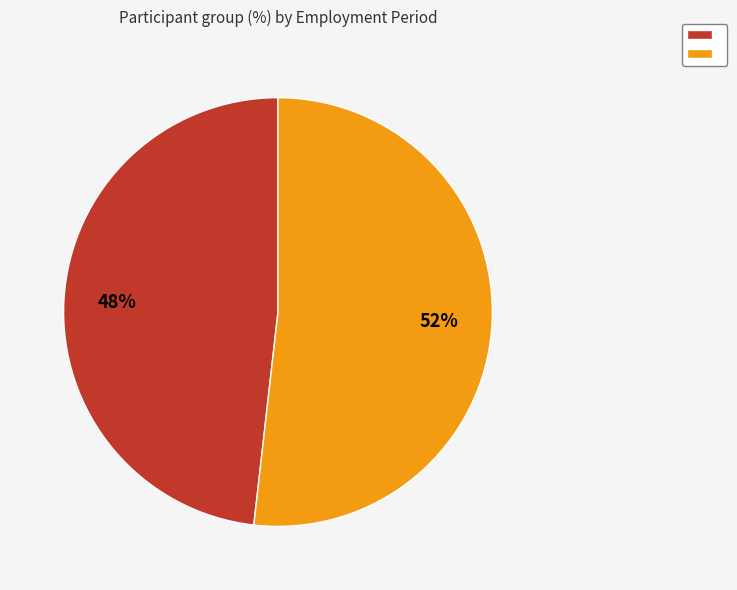

To the nearest percent, what is the average slice percentage?

50%